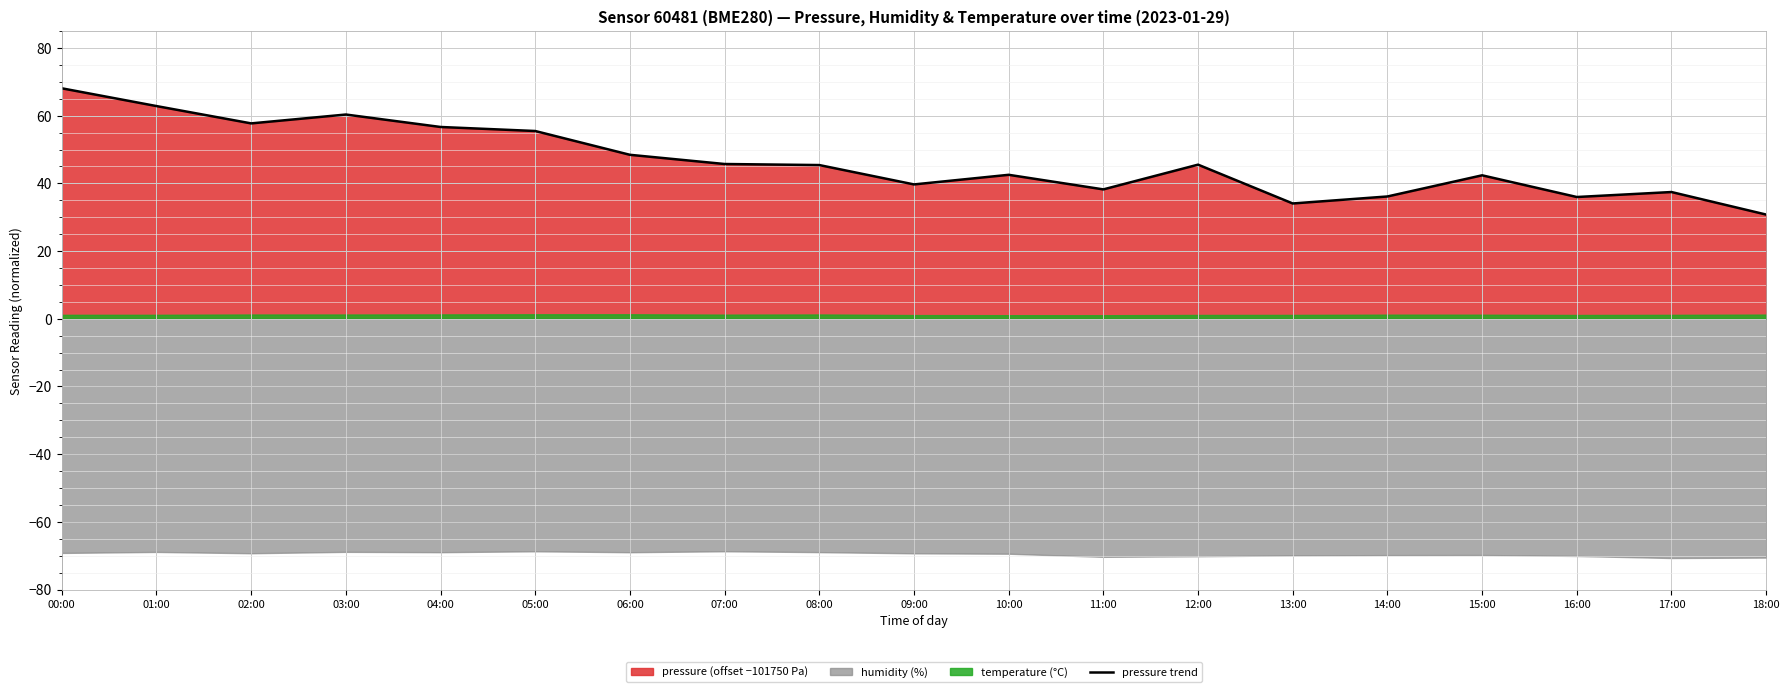

At which label does pressure trend reach its peak?

00:00